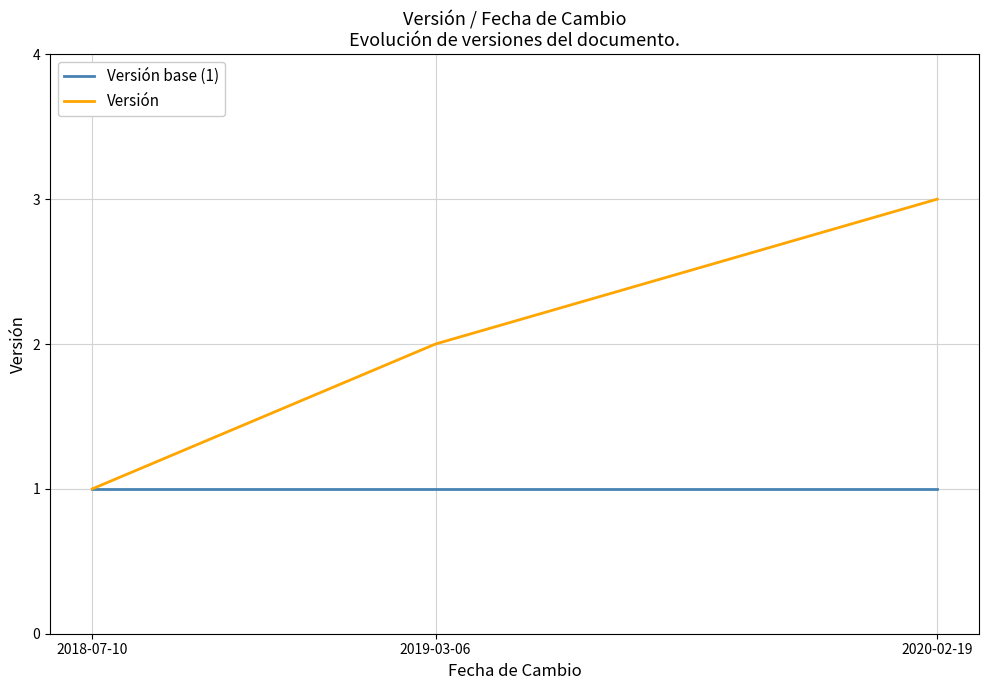

The Versión series shows 1 at 2018-07-10. True or false?

True